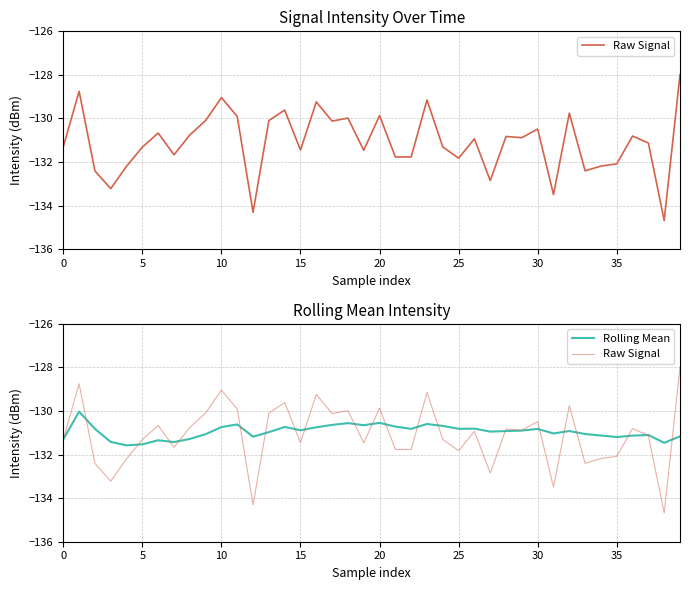

What is the sum of all Raw Signal values?

-5243.7